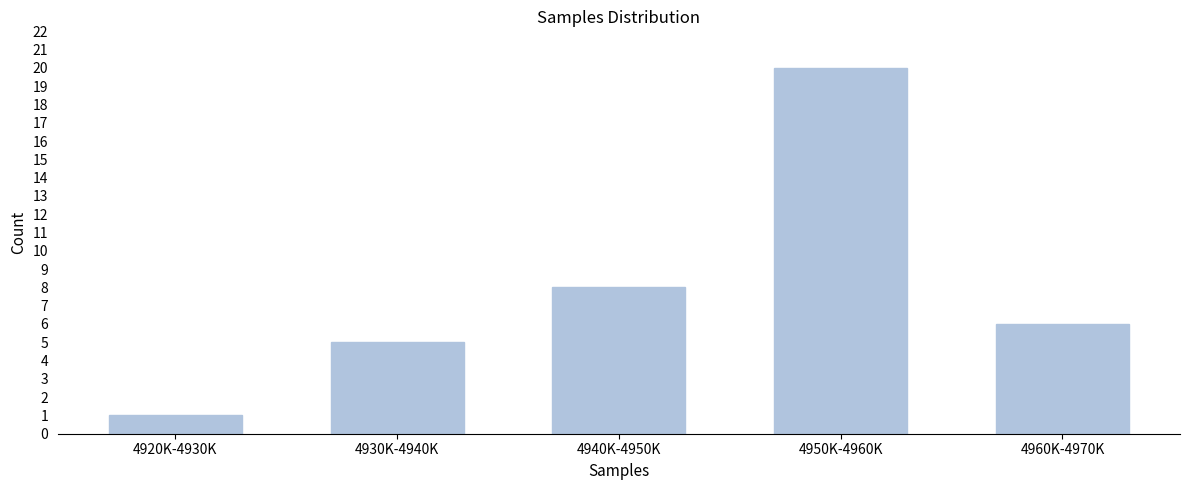

Reading right to left, extract all data points from this chart.

4960K-4970K=6	4950K-4960K=20	4940K-4950K=8	4930K-4940K=5	4920K-4930K=1